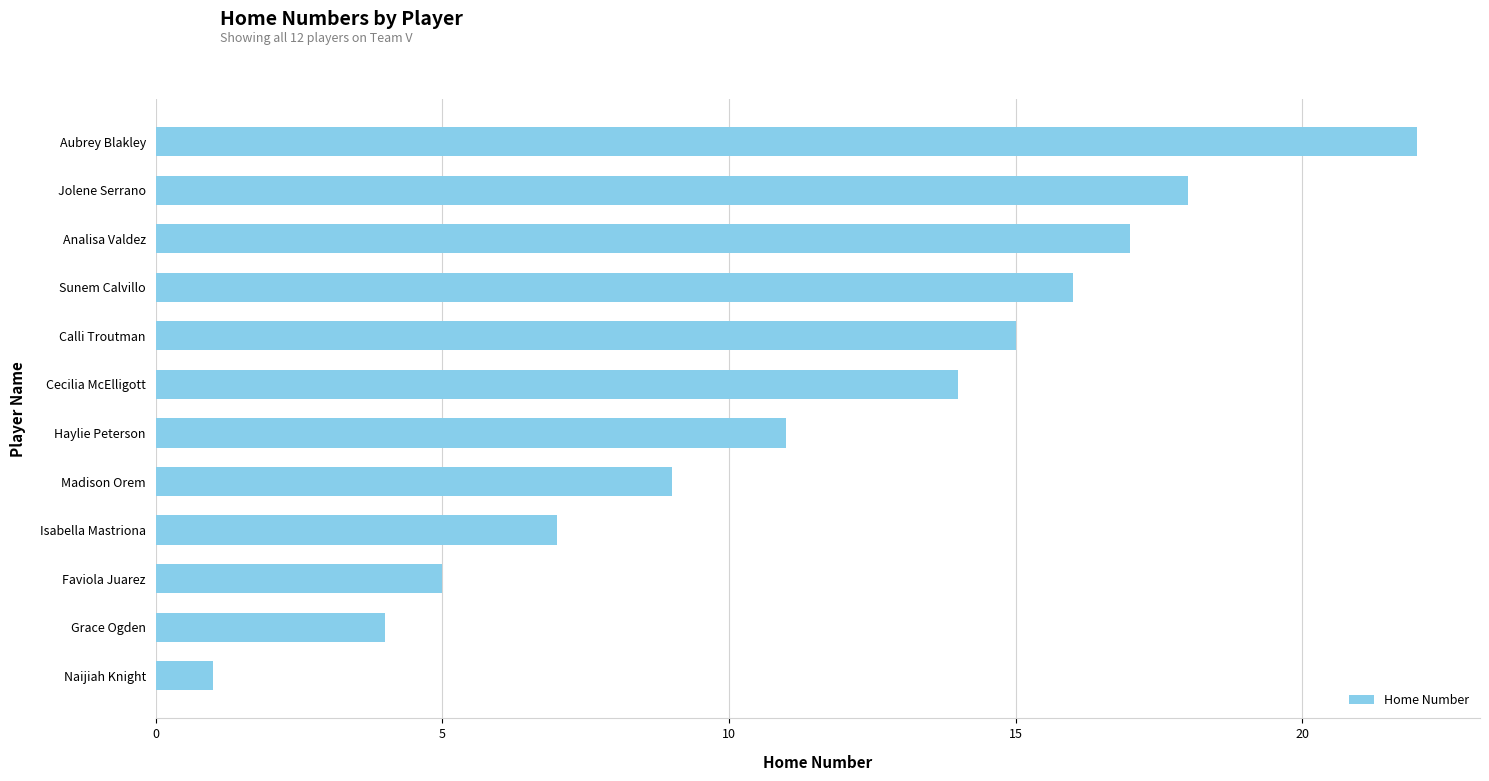

What is the greatest value displayed?

22